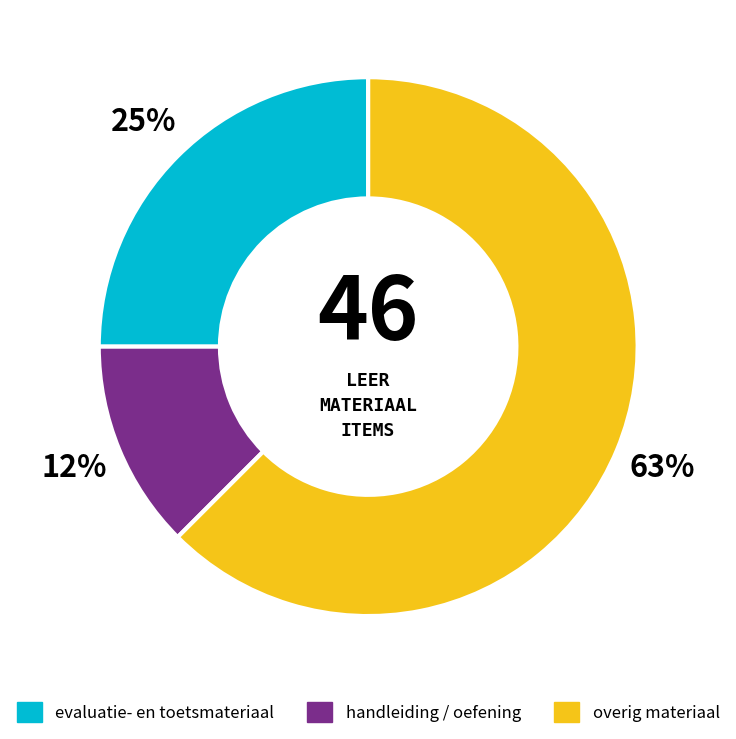

Does any single category account for the majority?

Yes